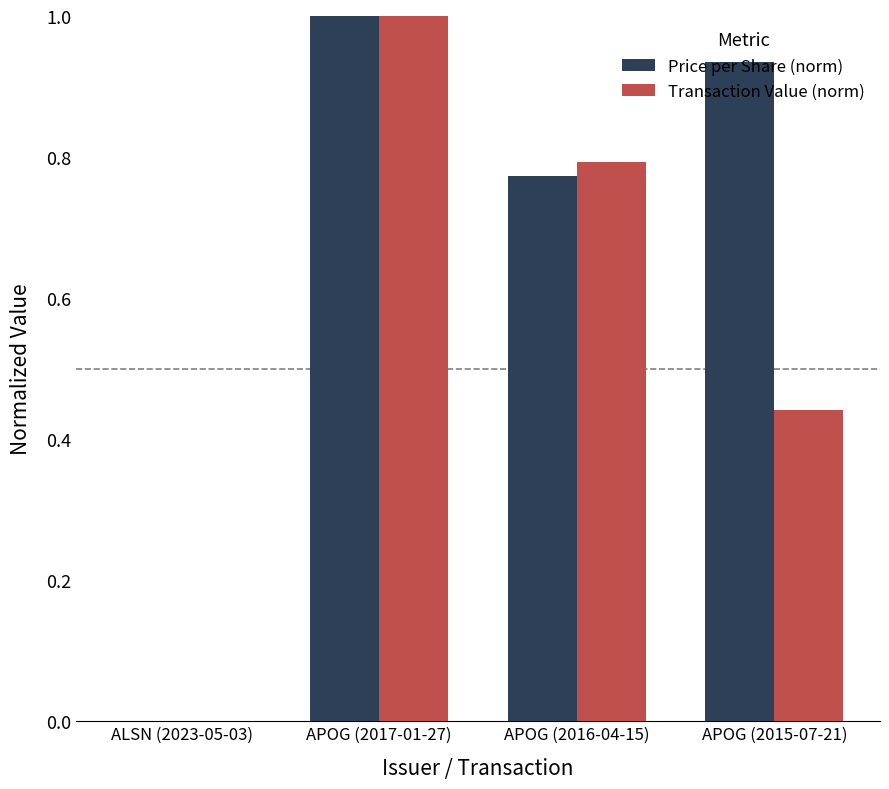

What is the sum of all Transaction Value (norm) values?

2.2